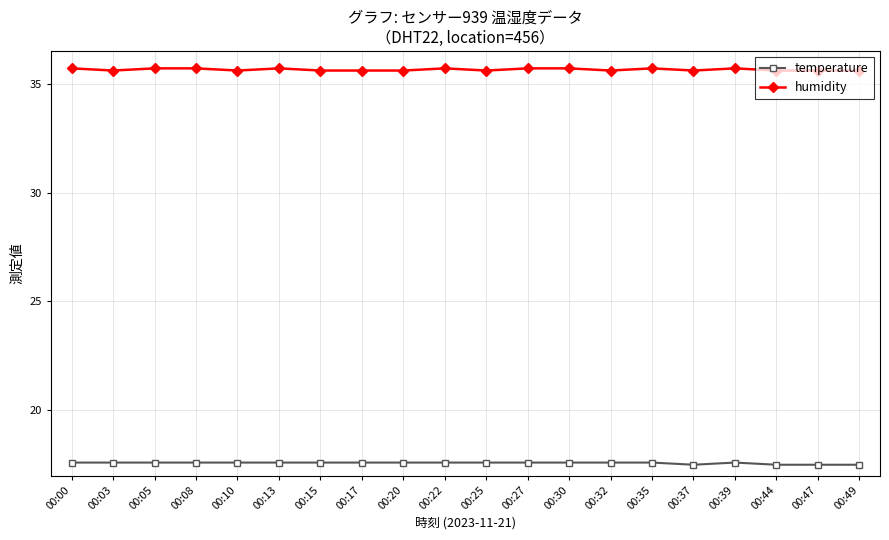

How many temperature values are between 17 and 18?

20